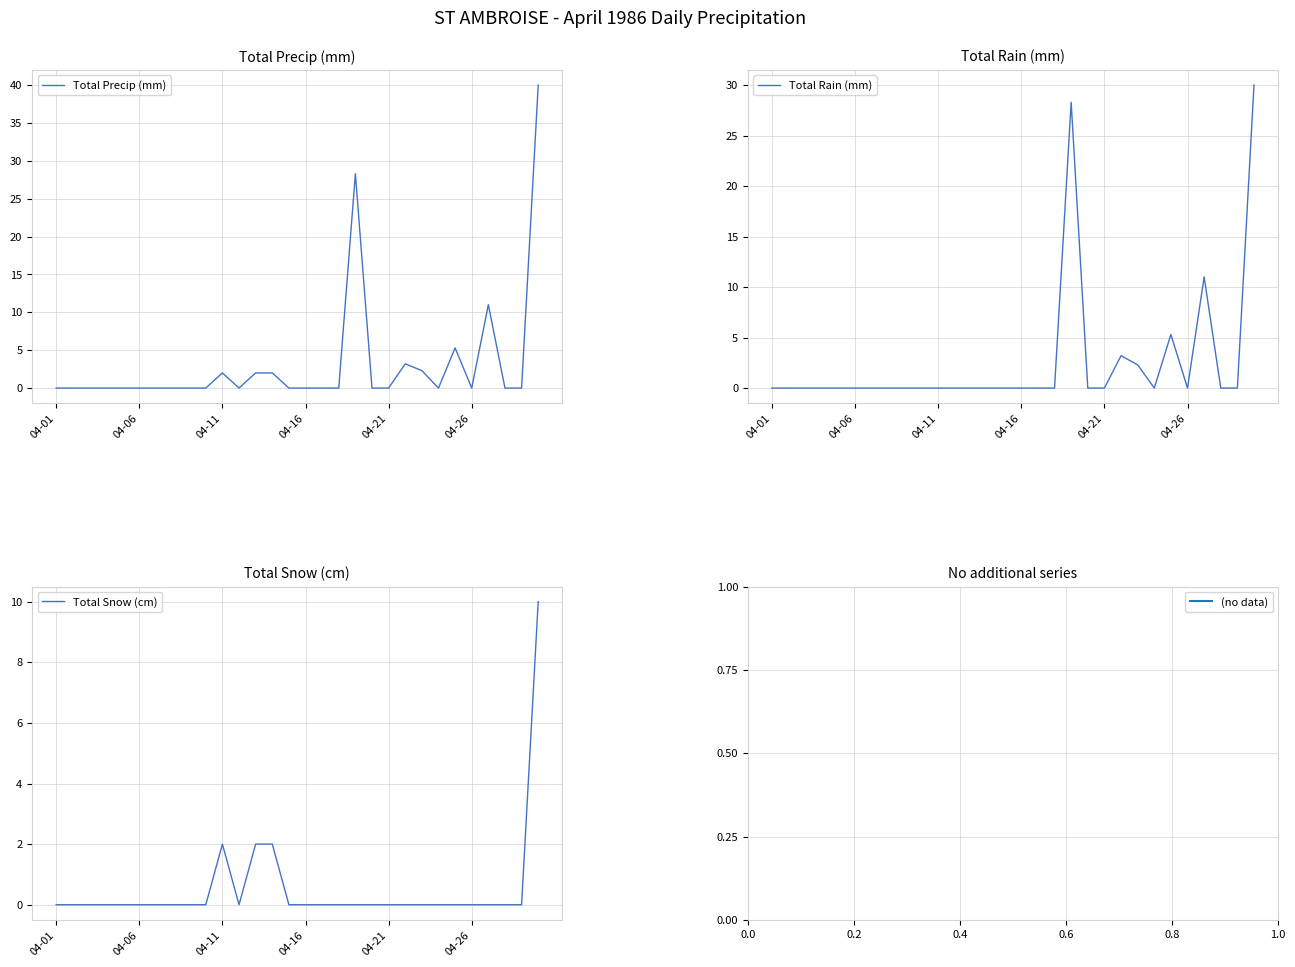

What is the maximum value shown in the chart?

40.0